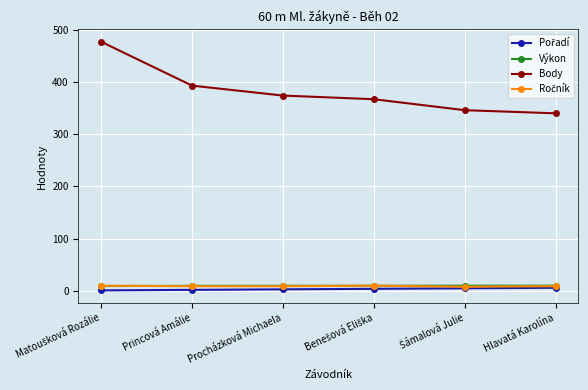

At which label is Body closest to 408?

Princová Amálie